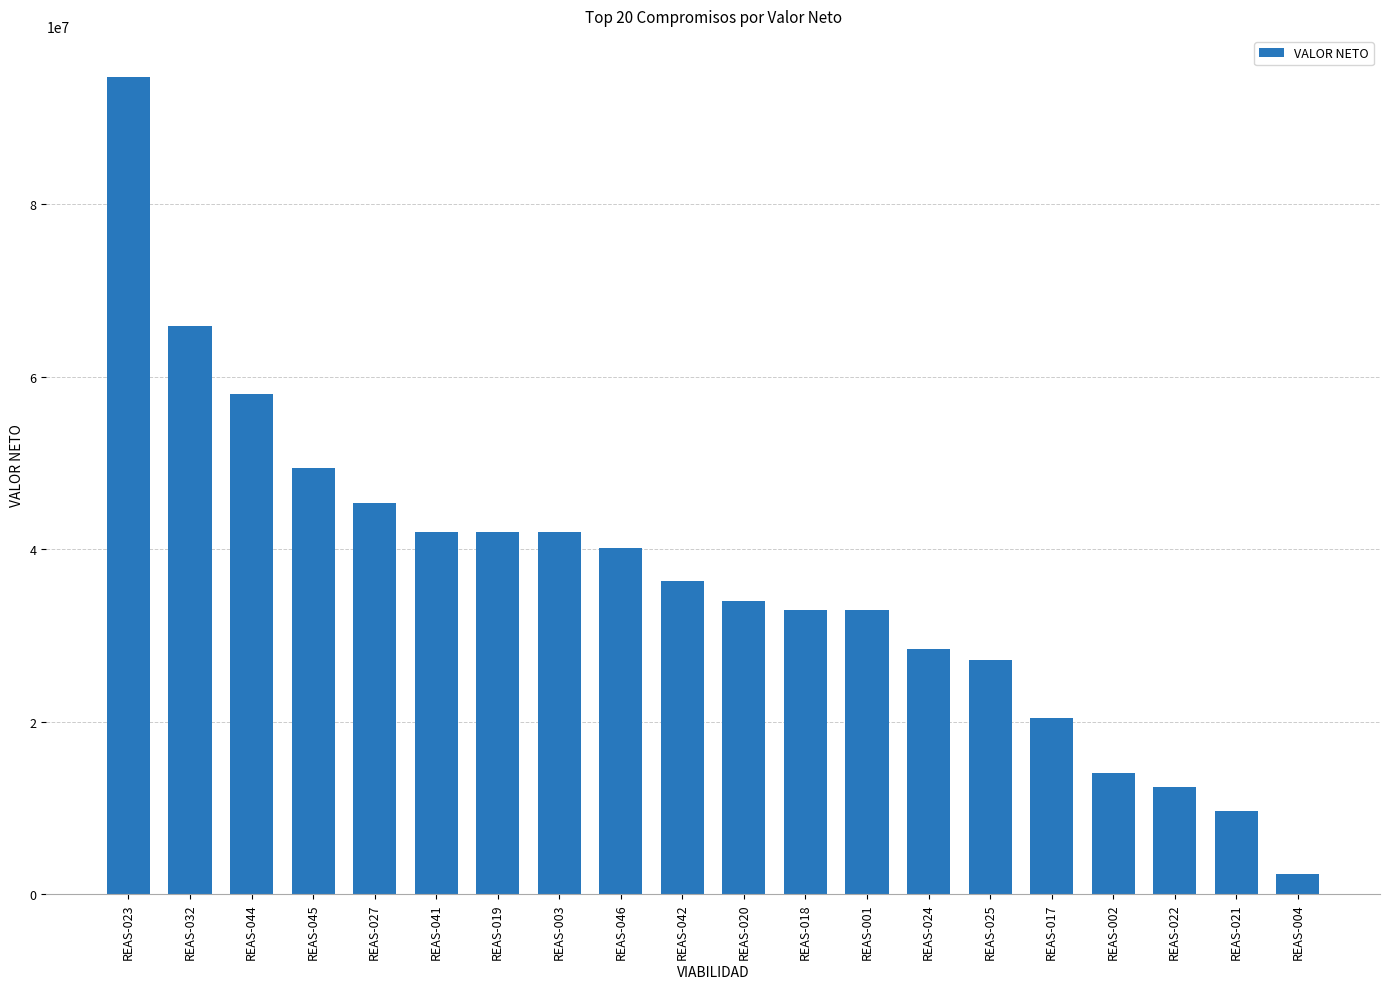

What is the label of the 14th bar from the left?

REAS-024